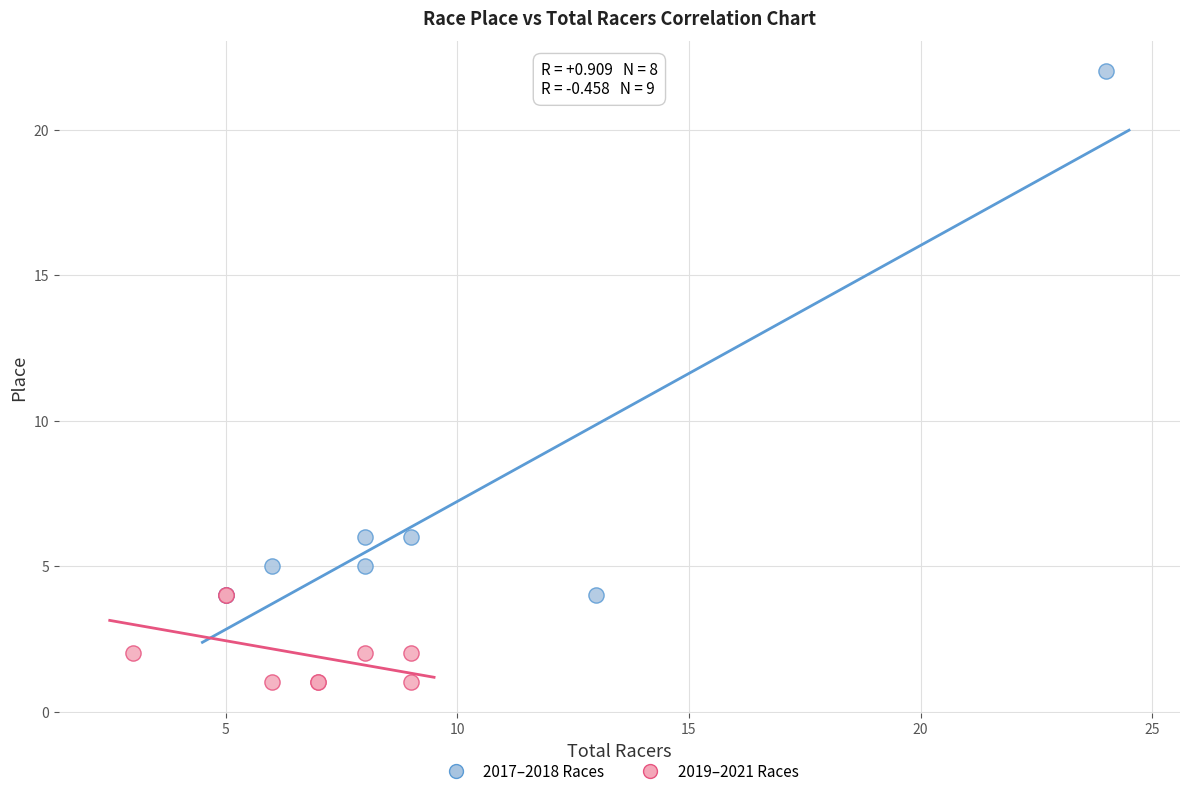

Which series contains the lowest Y value?

2019–2021 Races